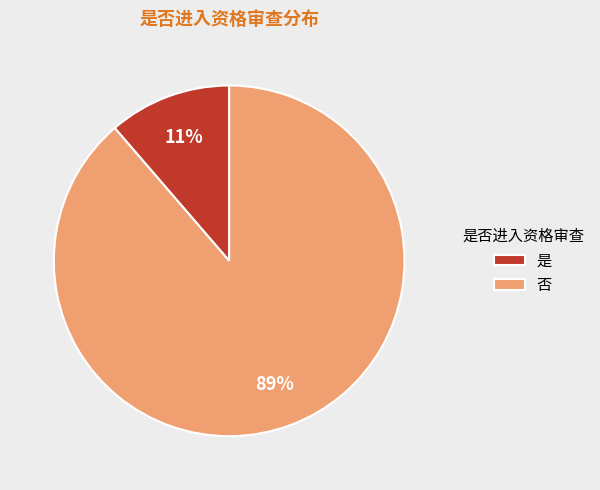

To the nearest percent, what percentage of the pie is 否?

89%